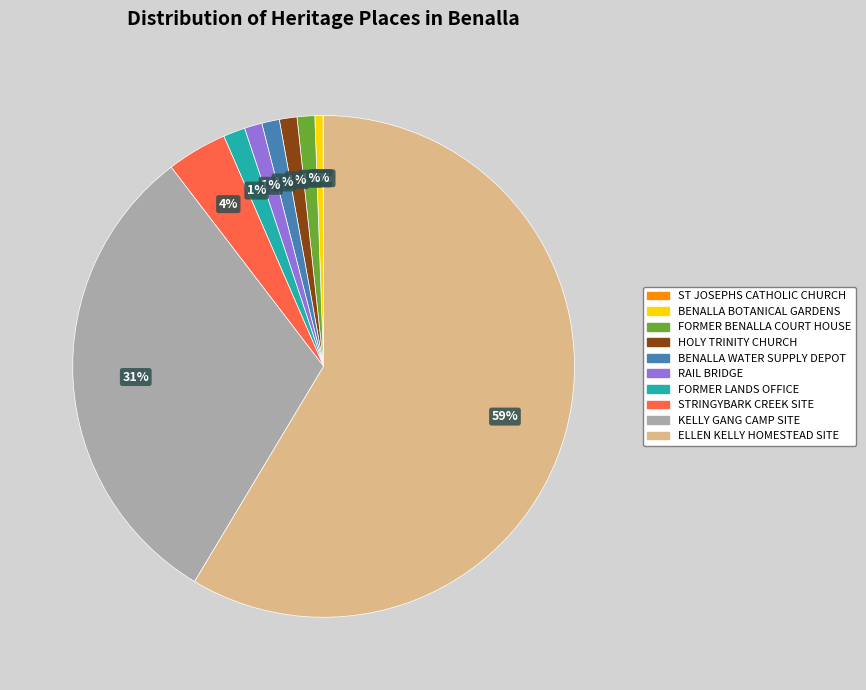

Do HOLY TRINITY CHURCH and BENALLA WATER SUPPLY DEPOT together represent more than half of the pie?

No